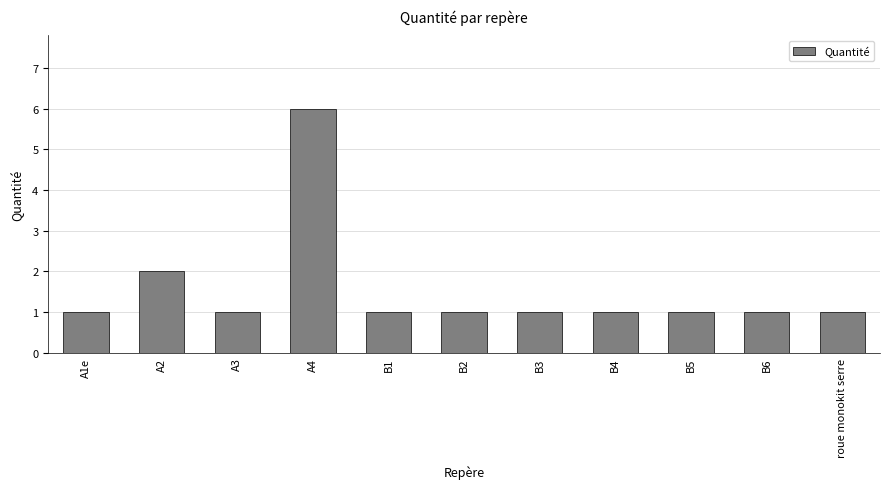

True or false: the data shows 1 at B6.

True